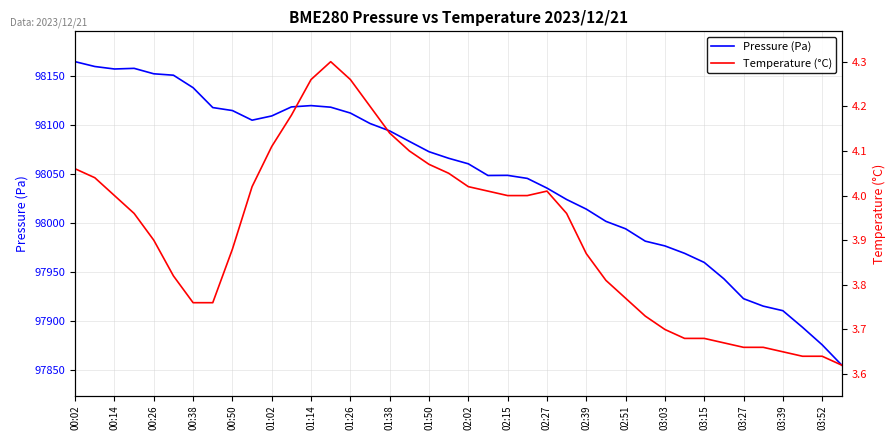

At how many categories does at least one series exceed 70860?

40